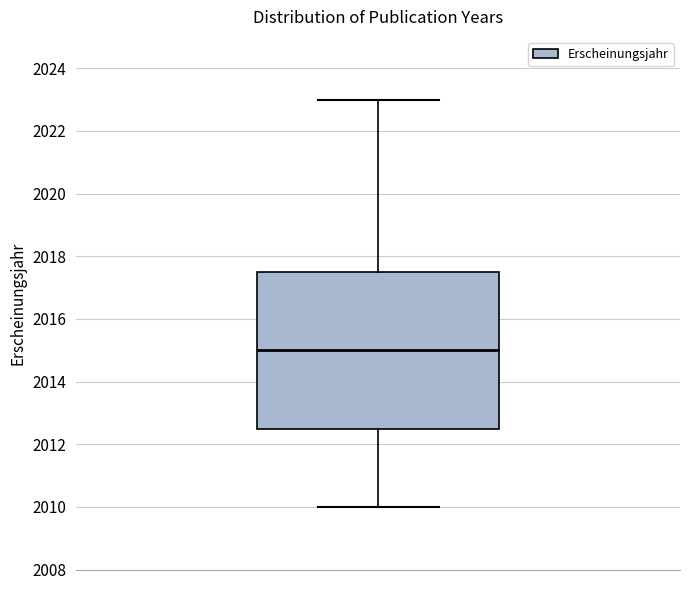

Read this box plot against the y-axis: the position of the median line, the range covered by the box, and the ends of both whiskers. The values are not printed on the chart, so give them approximately, as read against the axis.

median 2015.0, box 2012.6 to 2017.6, whiskers 2010.0 to 2023.0